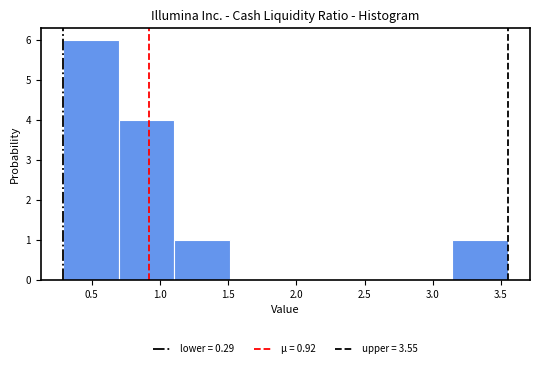

Which range on the x-axis has the tallest bar?

0.30 to 0.70